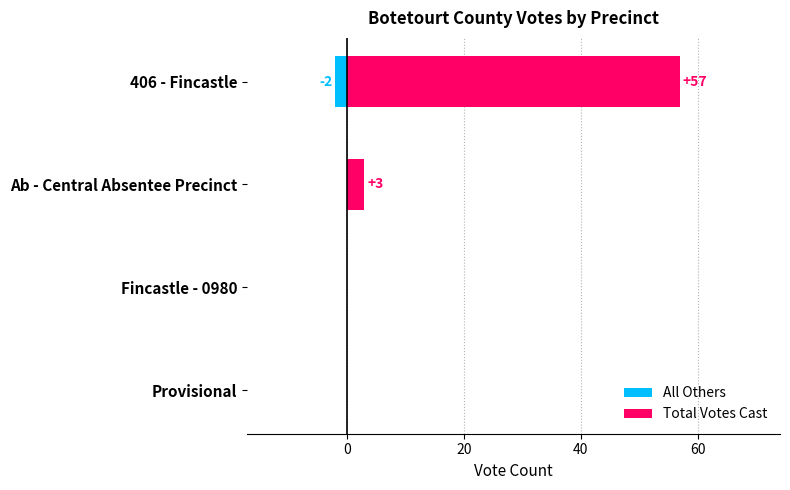

What is the average value of the Total Votes Cast series?

15